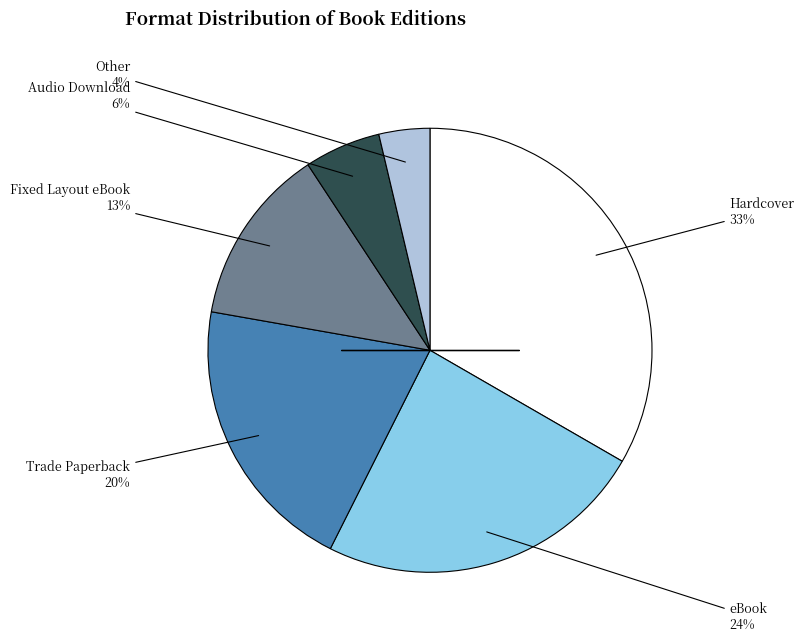

Is there any slice that represents more than half of the pie?

No